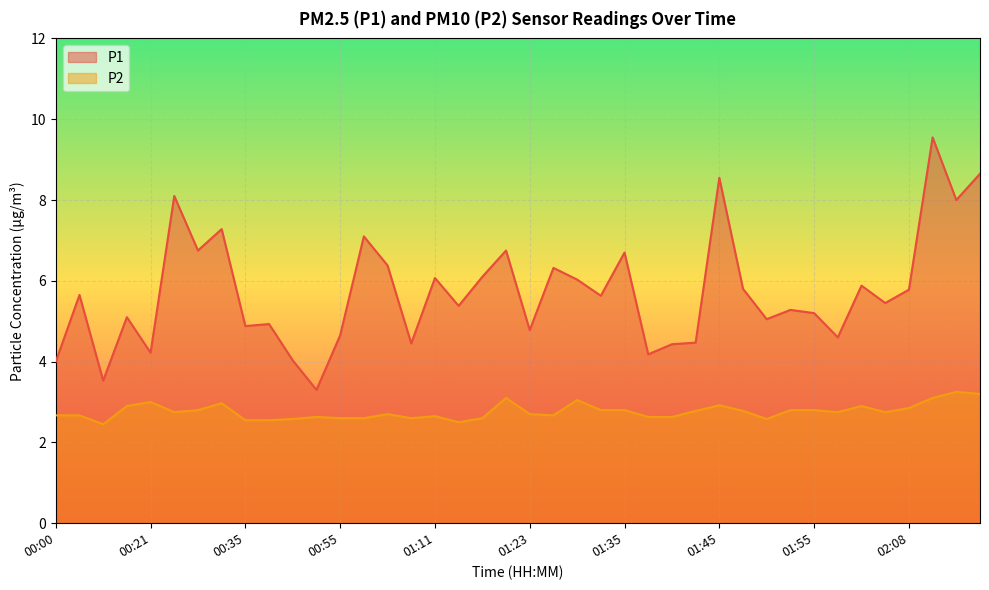

Where is the first local minimum for P1?

00:07